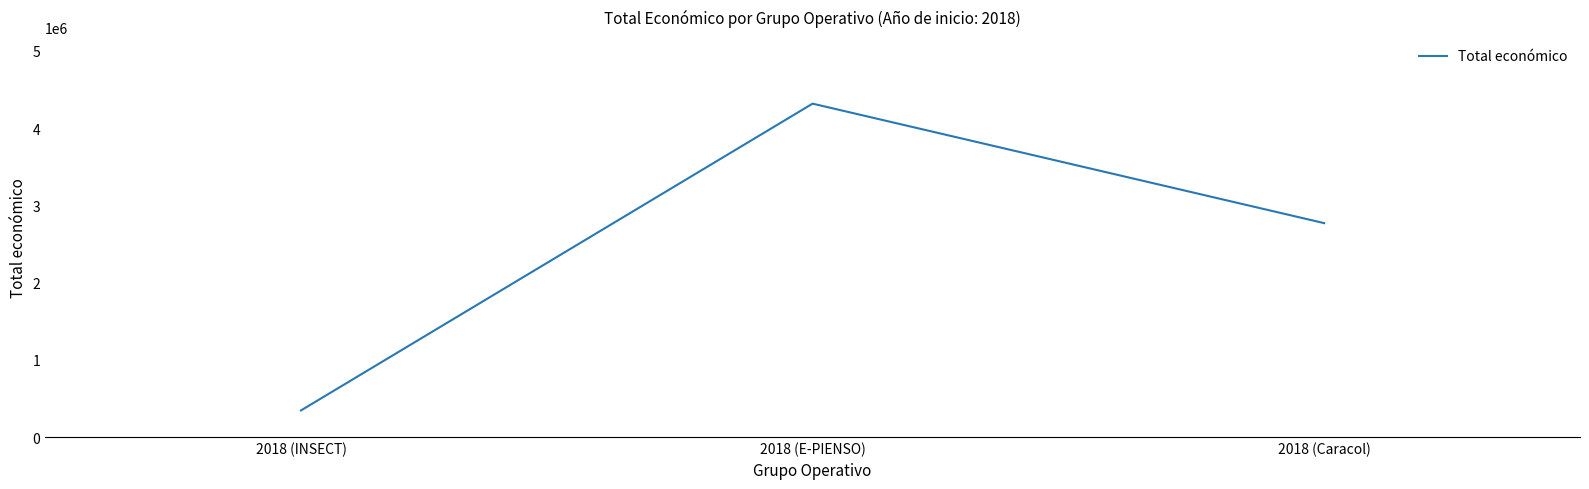

How many categories are shown in the chart?

3